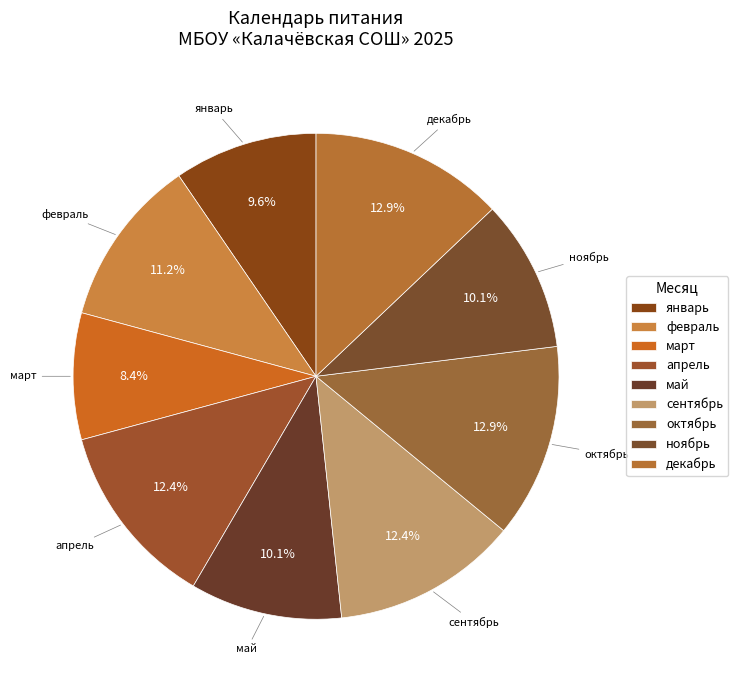

Does апрель represent more than half of the total?

No